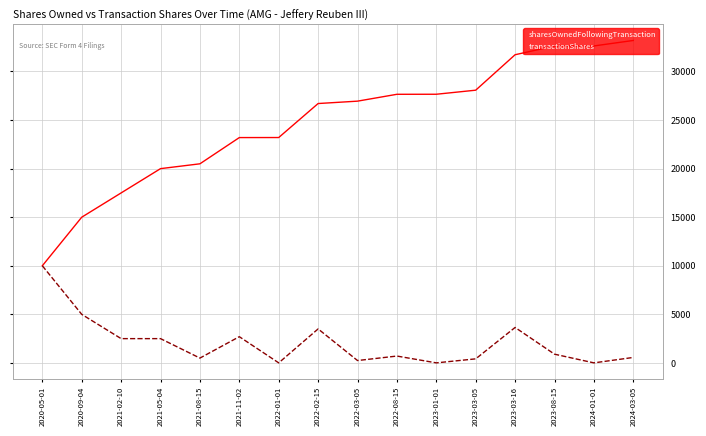

Rank the series at 2021-05-04 from highest to lowest value.

sharesOwnedFollowingTransaction, transactionShares